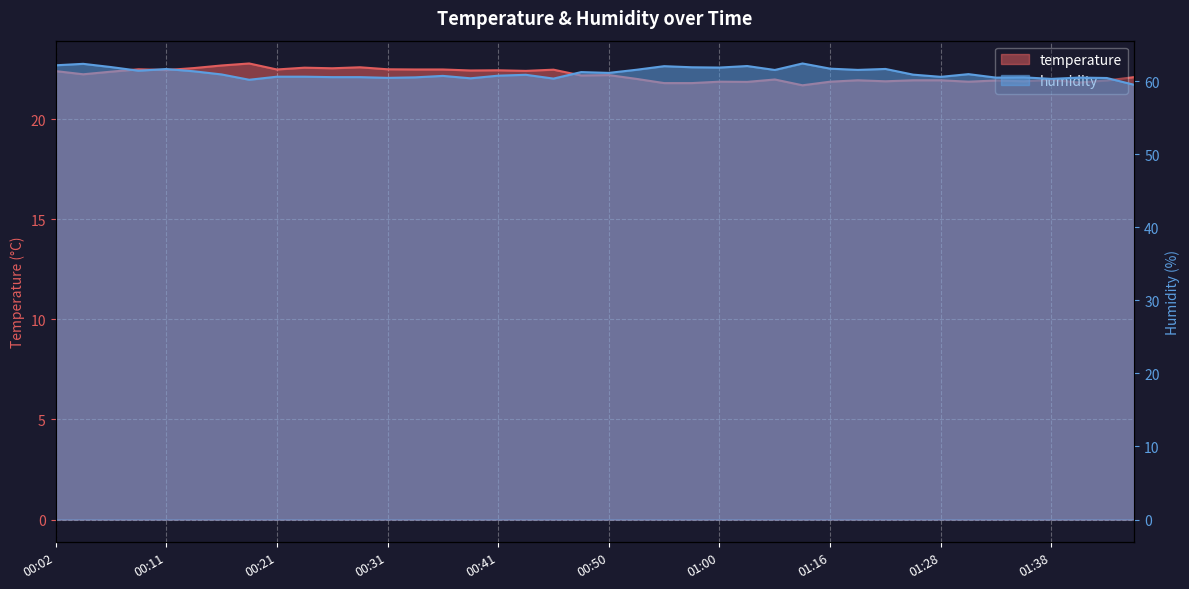

How many lines are shown in the chart?

2